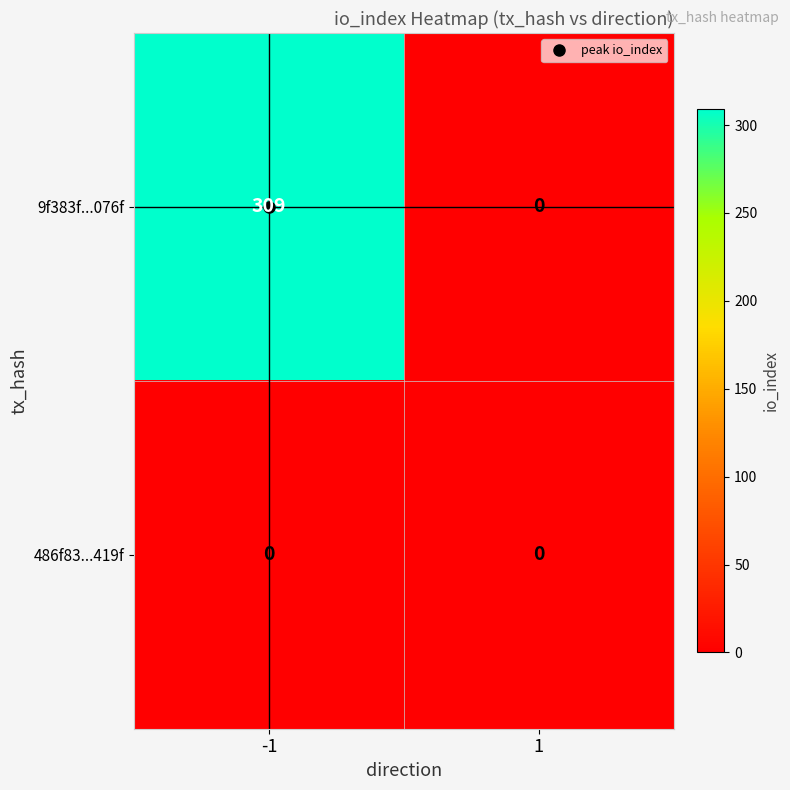

Read the 9f383f...076f value at -1.

309